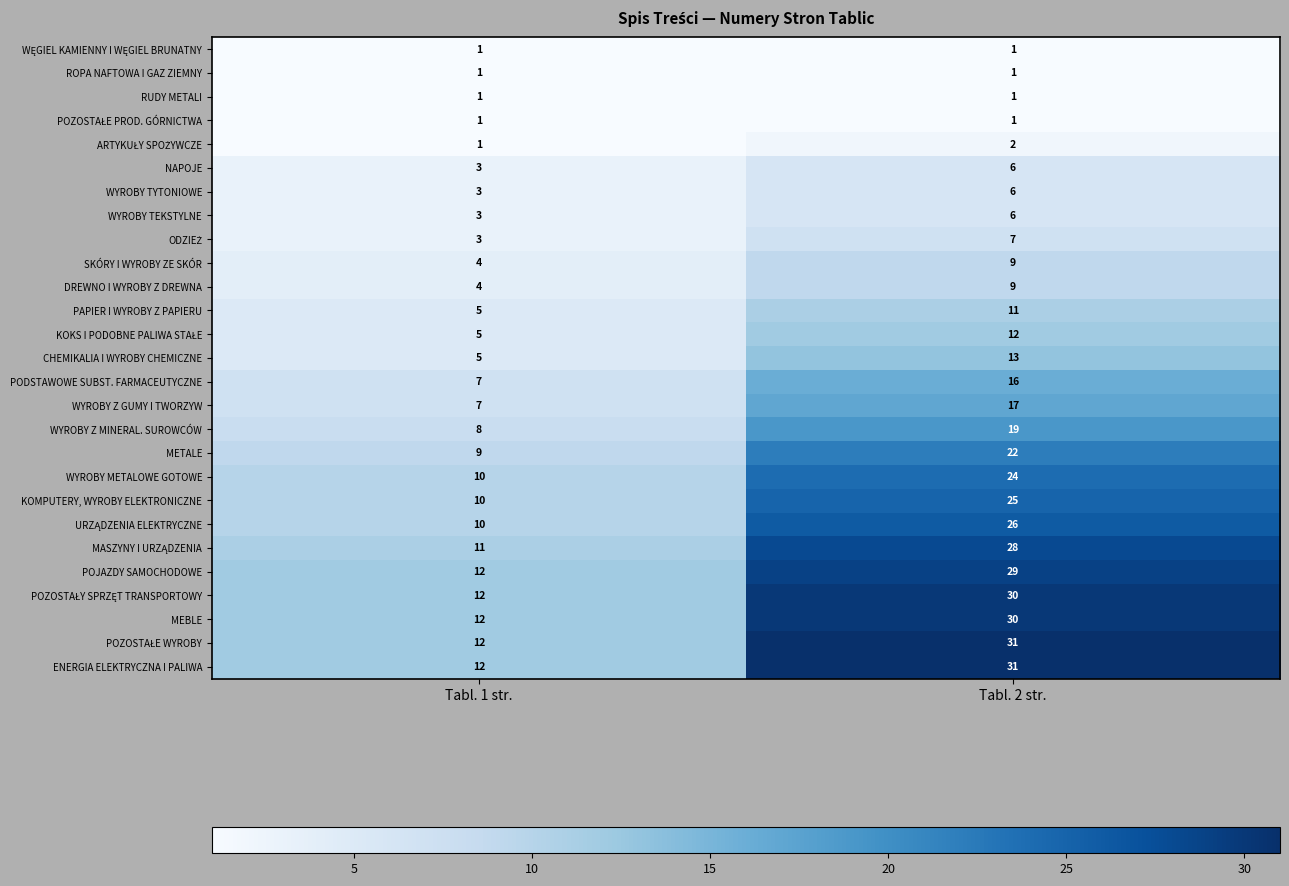

The value of POJAZDY SAMOCHODOWE at Tabl. 2 str. is 29. True or false?

True